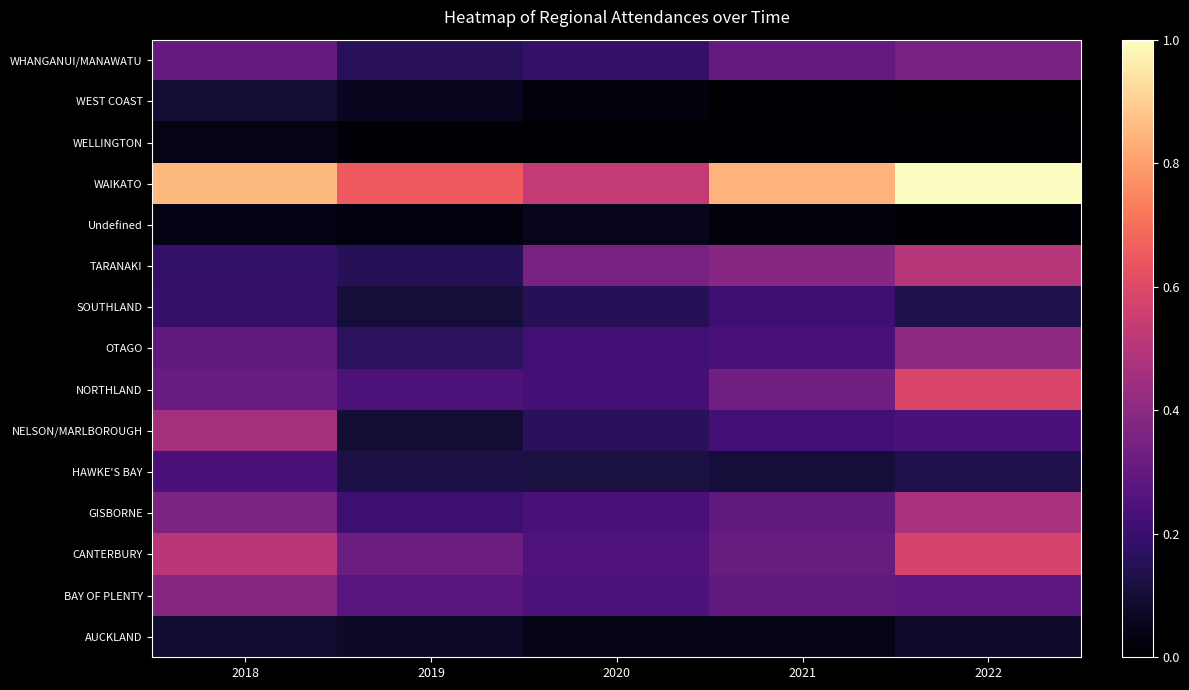

Which category has the highest value across all series?

2022